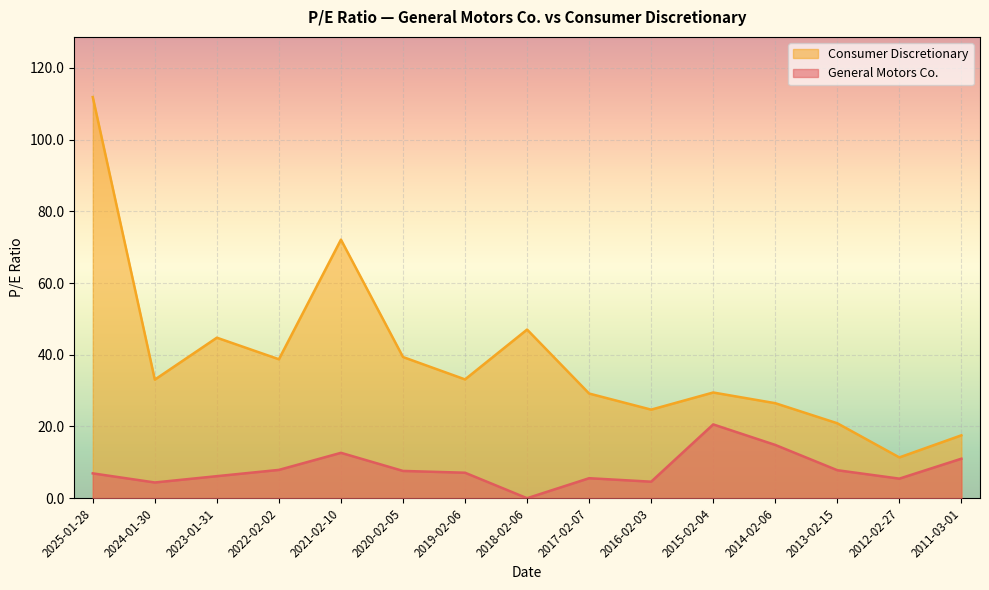

The value of General Motors Co. at 2023-01-31 is 6.2. True or false?

True